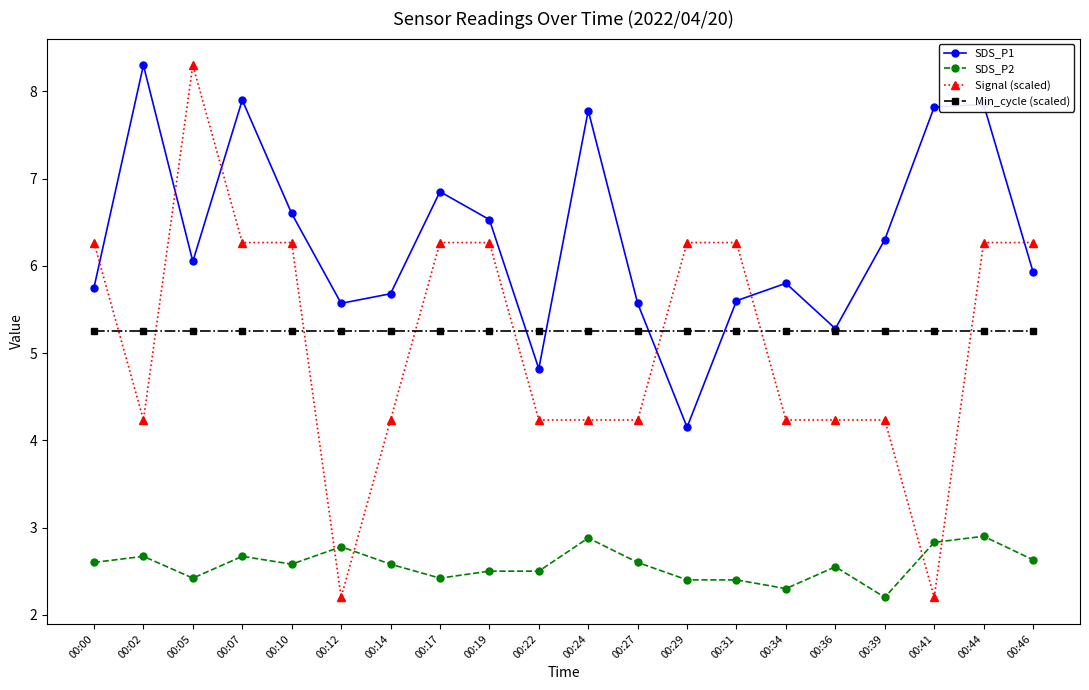

The Signal (scaled) series shows 6.3 at 00:46. True or false?

True